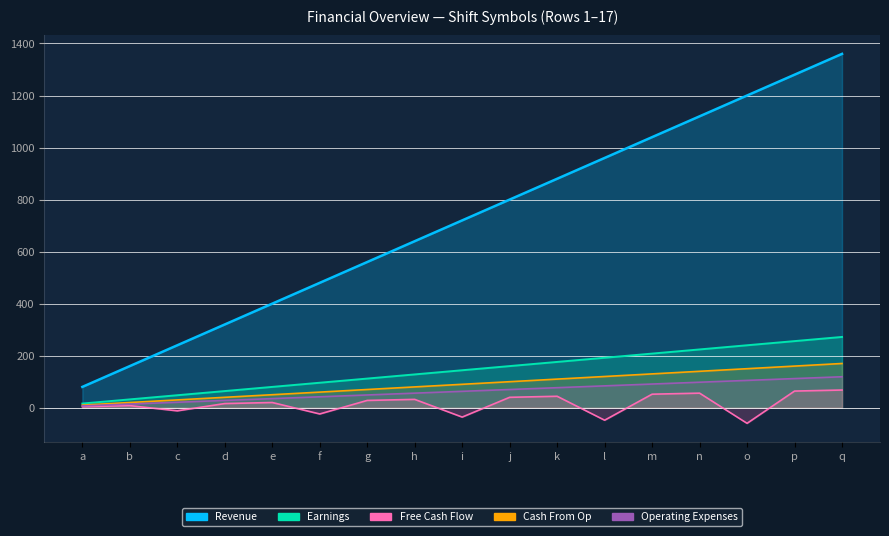

True or false: Free Cash Flow and Earnings cross at least once.

False